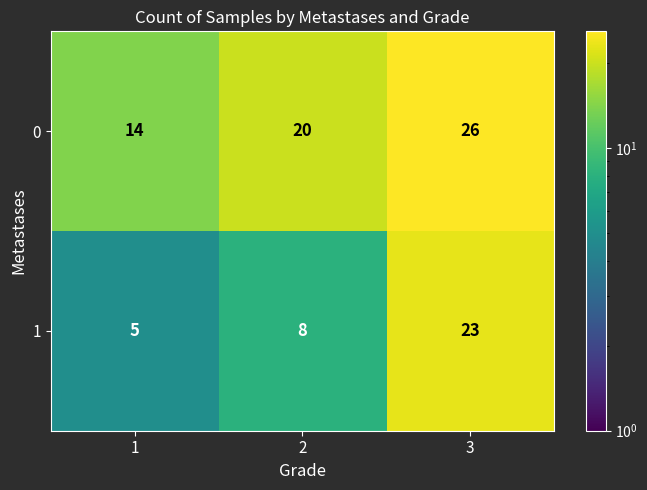

The value of 0 at 3 is 26. True or false?

True